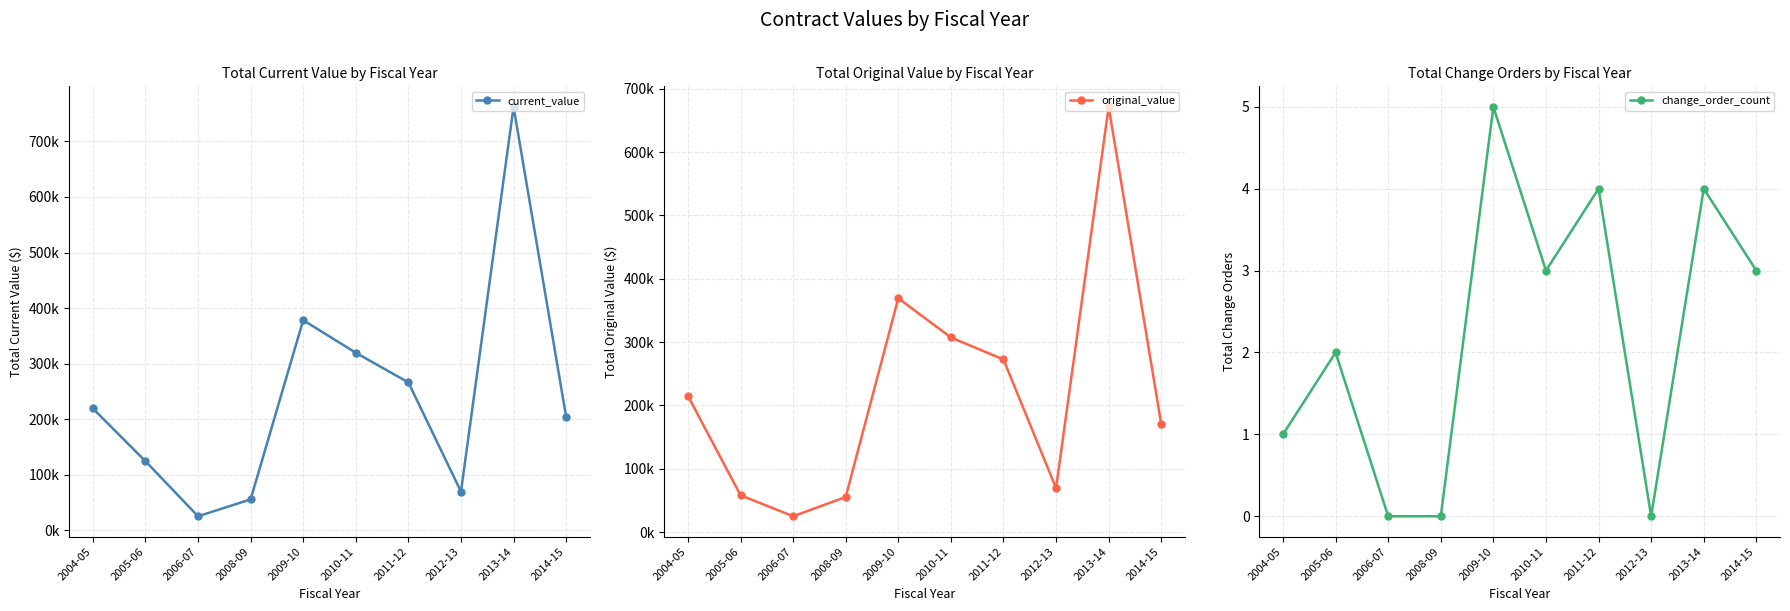

At which category is the sum across all series the highest?

2013-14